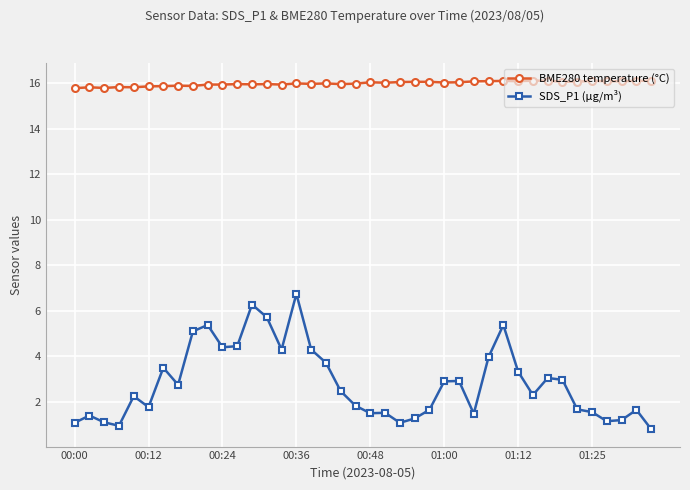

What is the smallest value displayed?

0.8